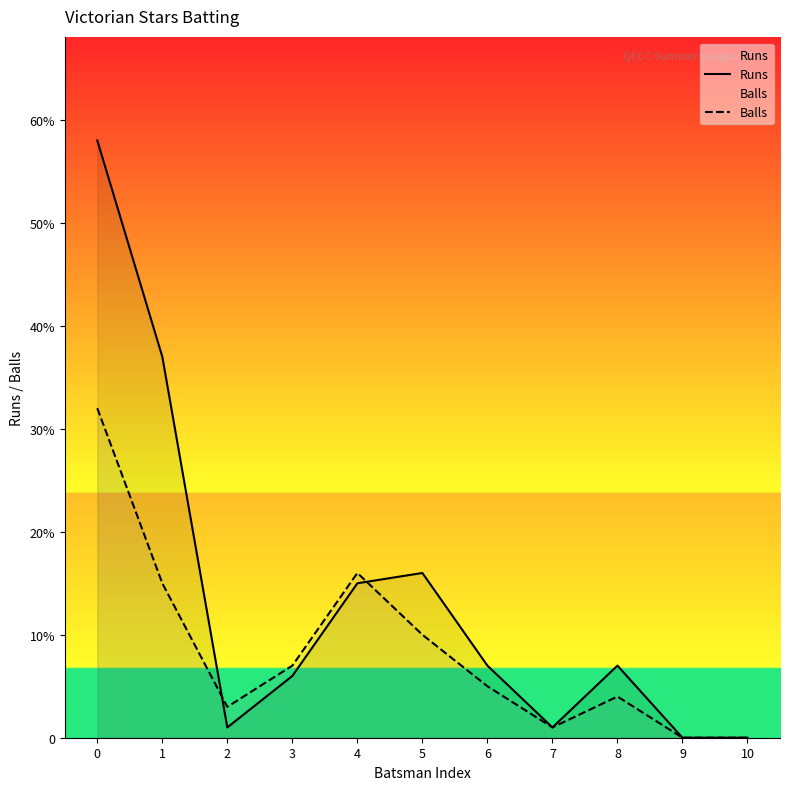

Does the chart display data point markers on the line(s)?

No